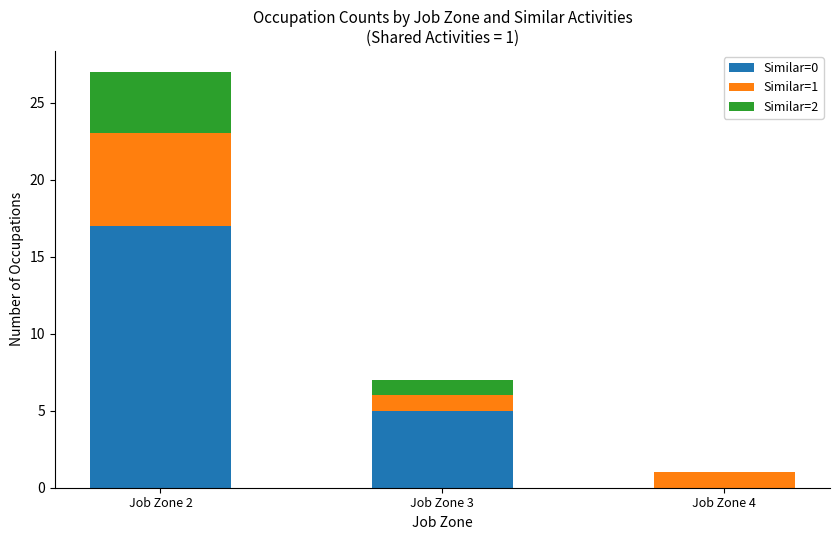

At which category is the sum across all series the highest?

Job Zone 2